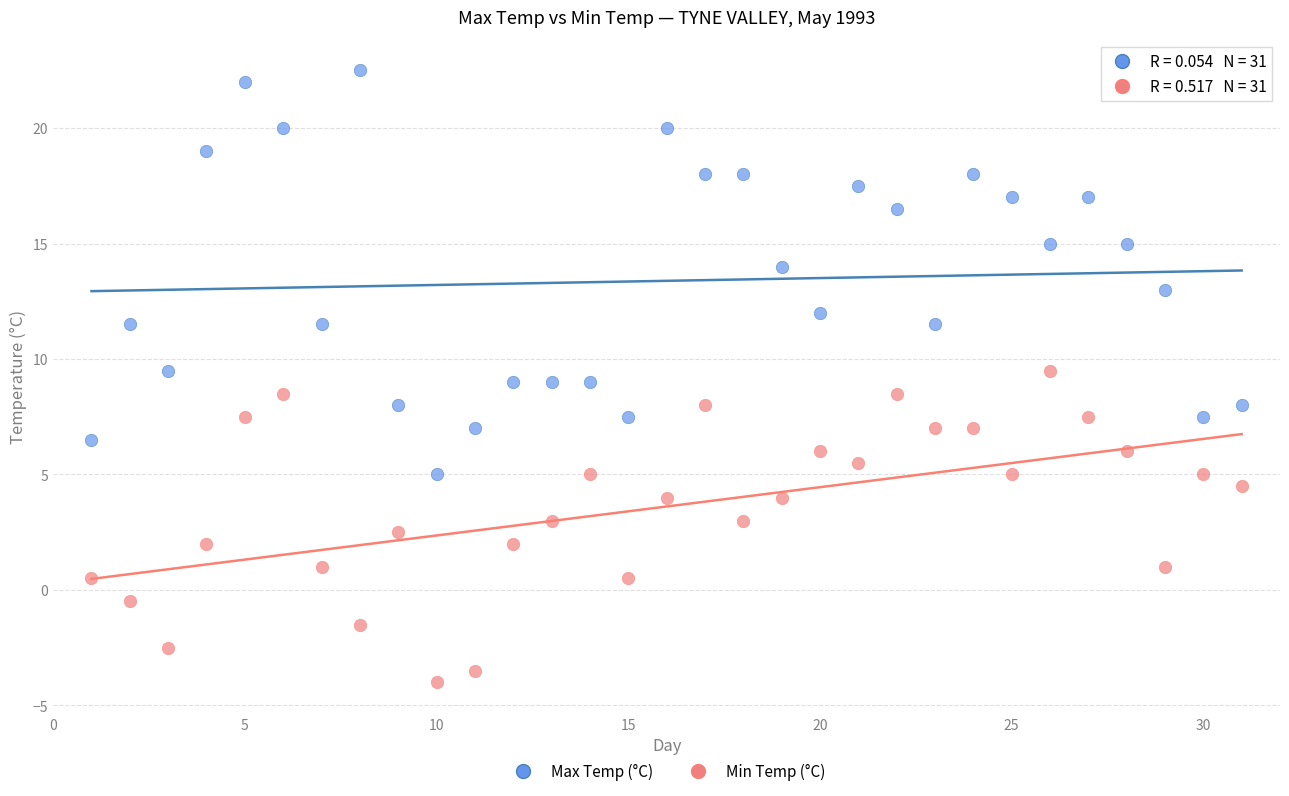

Which series reaches the minimum Y coordinate?

Min Temp (°C)